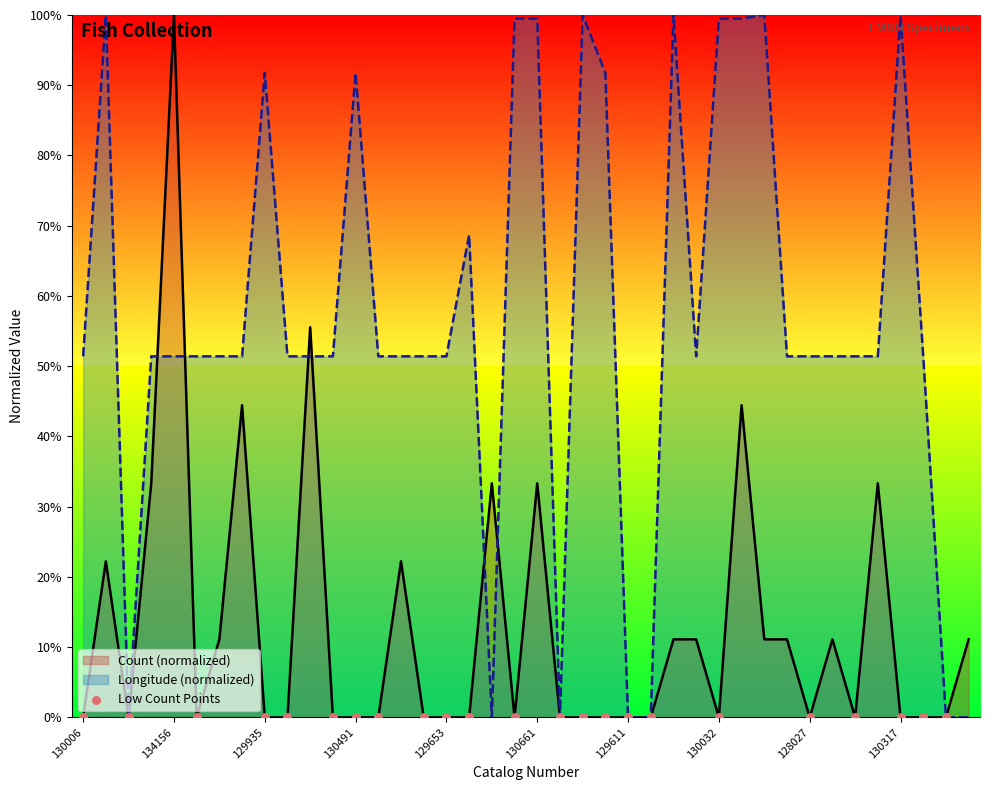

What is the total value across all series at 130006?

51.4